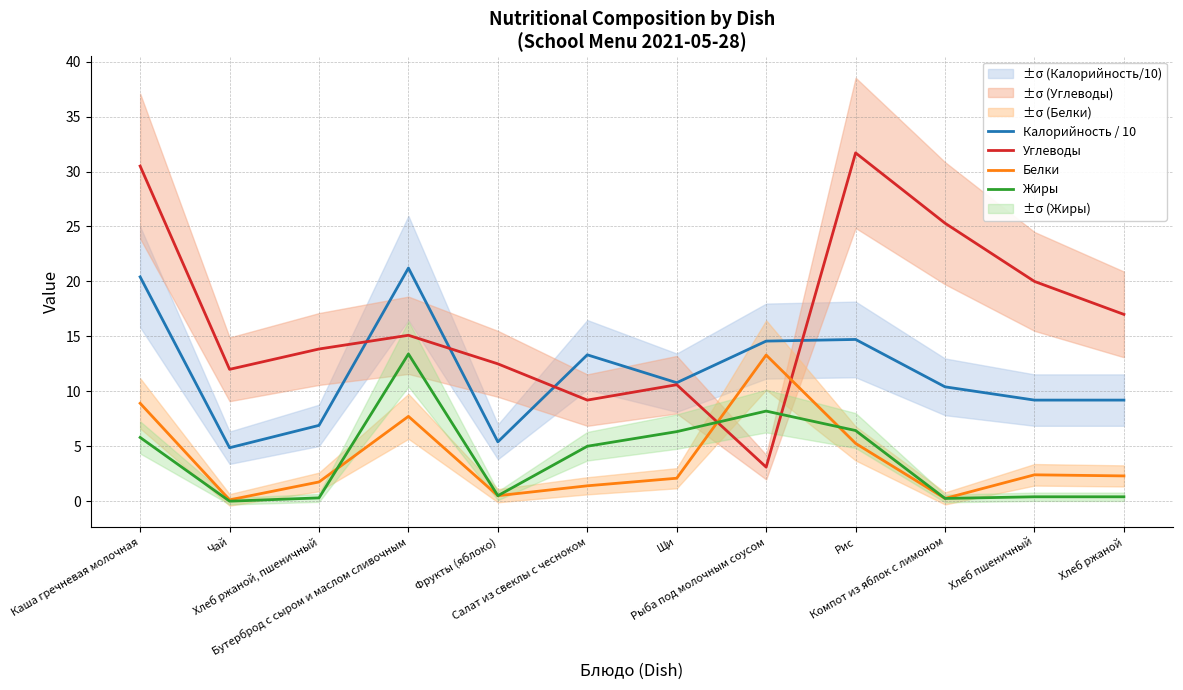

What are all the series names shown in the legend?

Калорийность / 10, Углеводы, Белки, Жиры